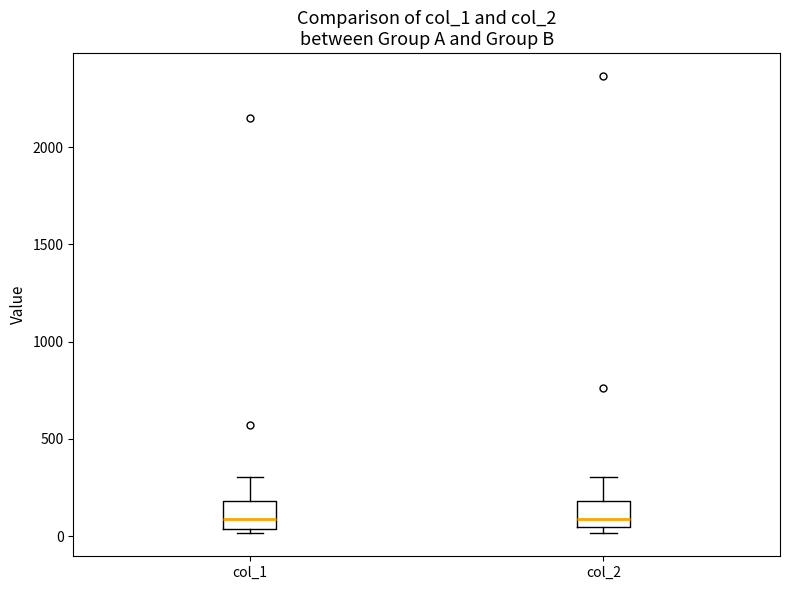

Reading left to right, read every box against the y-axis: the position of its median line, the range the box covers, and the ends of its whiskers. The values are not printed on the chart, so give them approximately, as read against the axis.

col_1: median 100, box 50 to 200, whiskers 0 to 300
col_2: median 100, box 50 to 200, whiskers 0 to 300